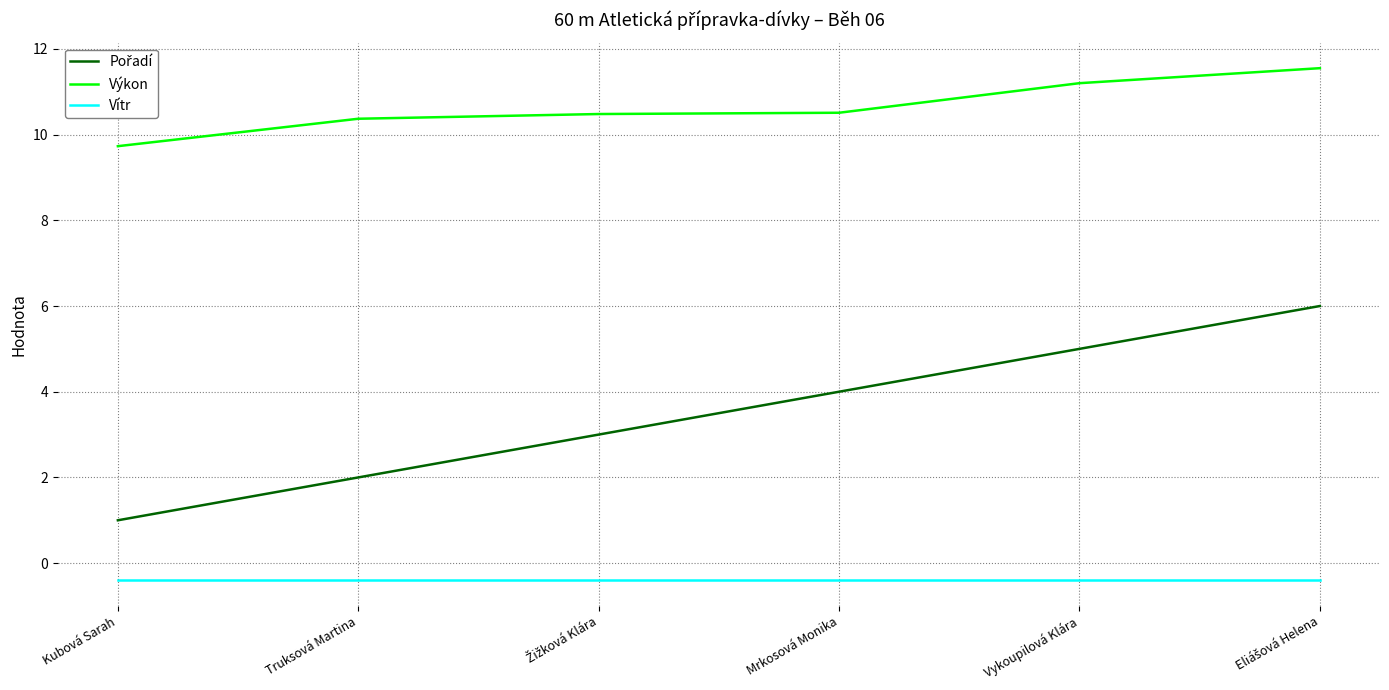

What is the difference between the highest and lowest values at Truksová Martina?

10.8